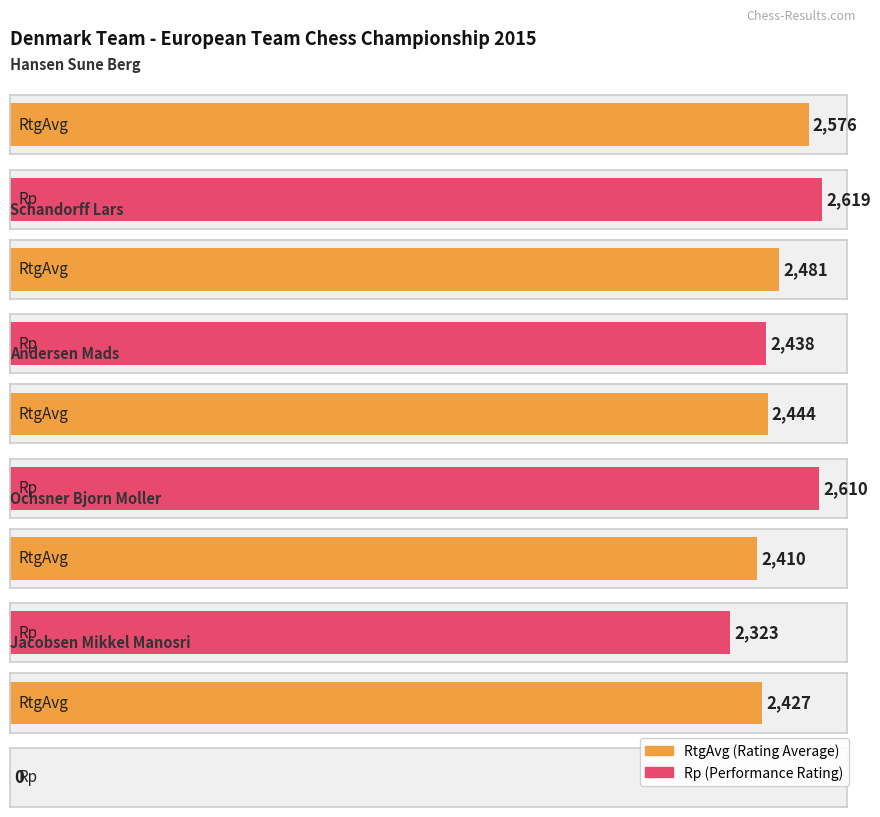

At which category is the sum across all series the highest?

Hansen Sune Berg